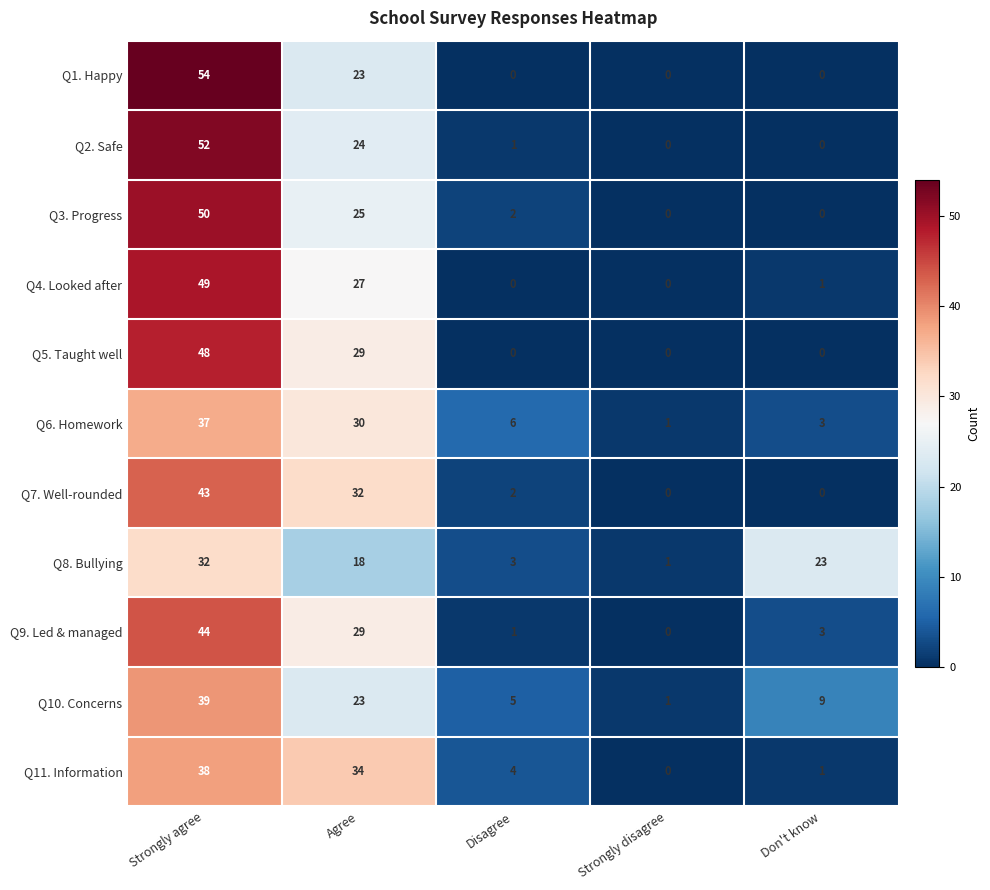

What is the sum of all Q5. Taught well values?

77